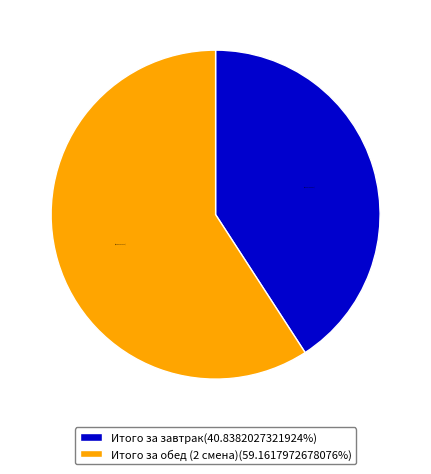

Is it true that Итого за обед (2 смена) is 59% of the pie?

True